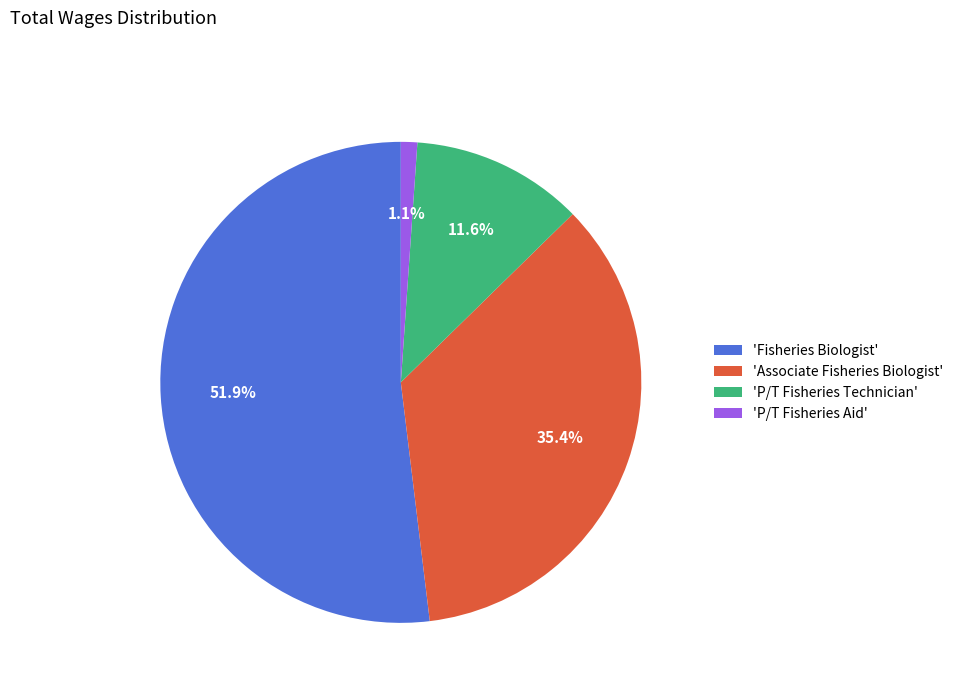

Does 'Fisheries Biologist' account for over 50% of the chart?

Yes